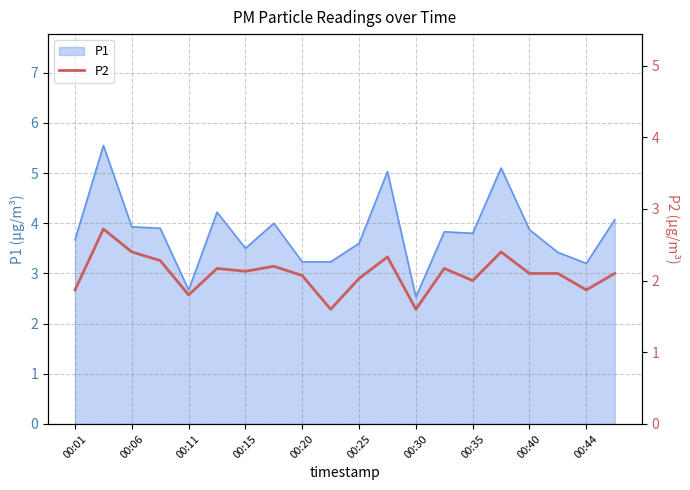

How many lines are shown in the chart?

1